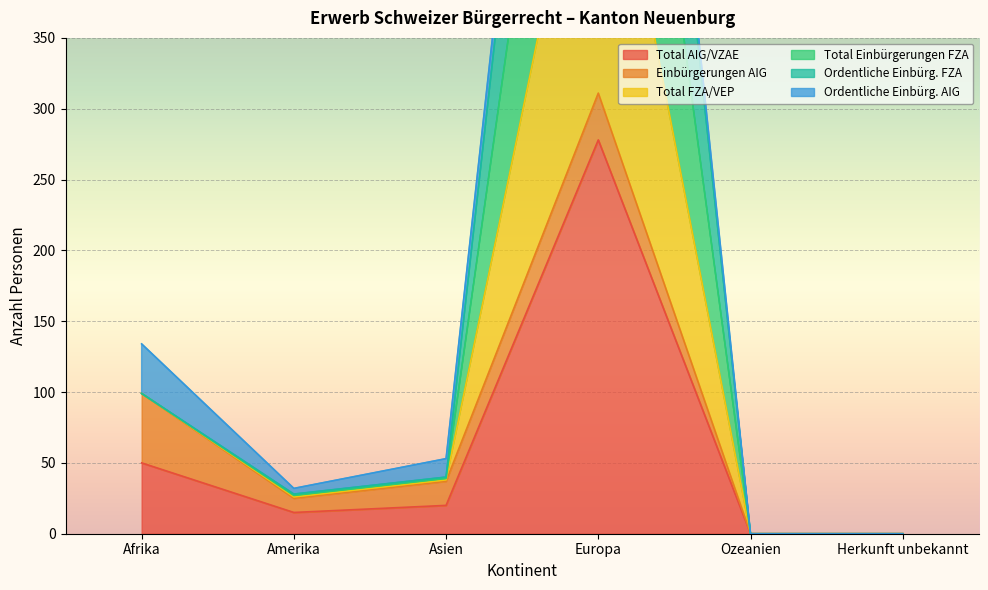

Rank the series at Herkunft unbekannt from lowest to highest value.

Total AIG/VZAE, Total FZA/VEP, Total Einbürgerungen FZA, Ordentliche Einbürg. FZA